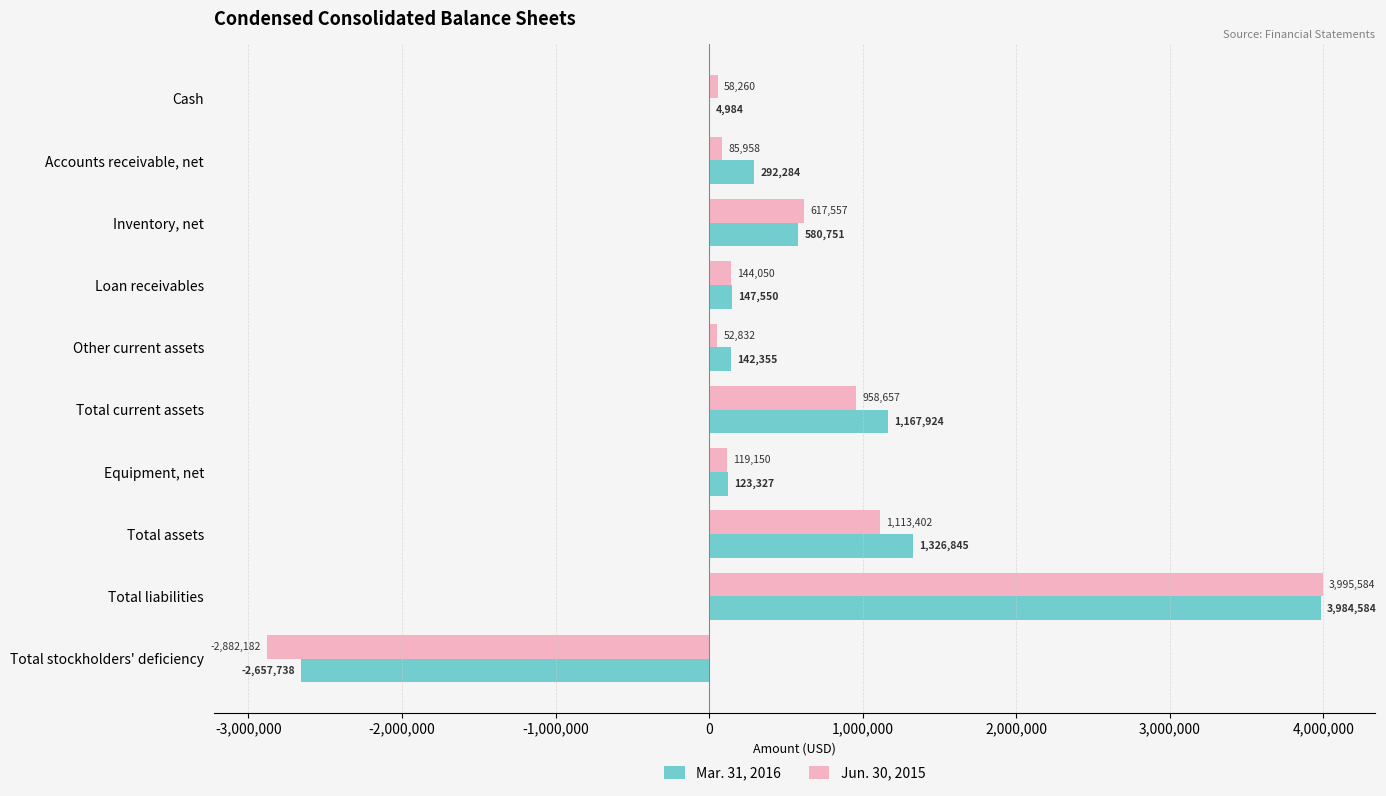

Is the value of Mar. 31, 2016 at Loan receivables greater than the value of Jun. 30, 2015 at Total liabilities?

No